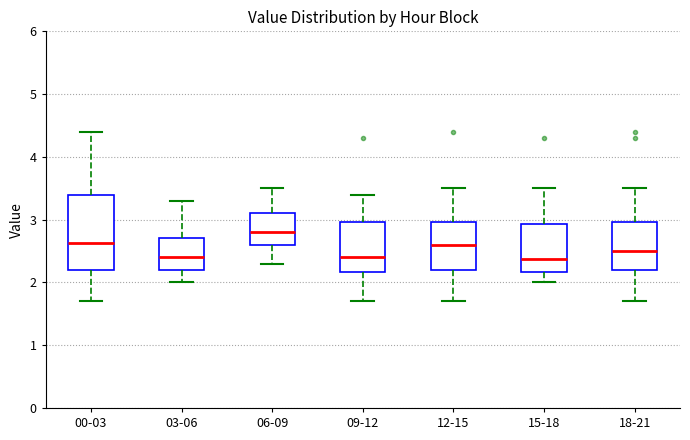

Comparing the boxes themselves (not the whiskers), which one is the tallest?

00-03